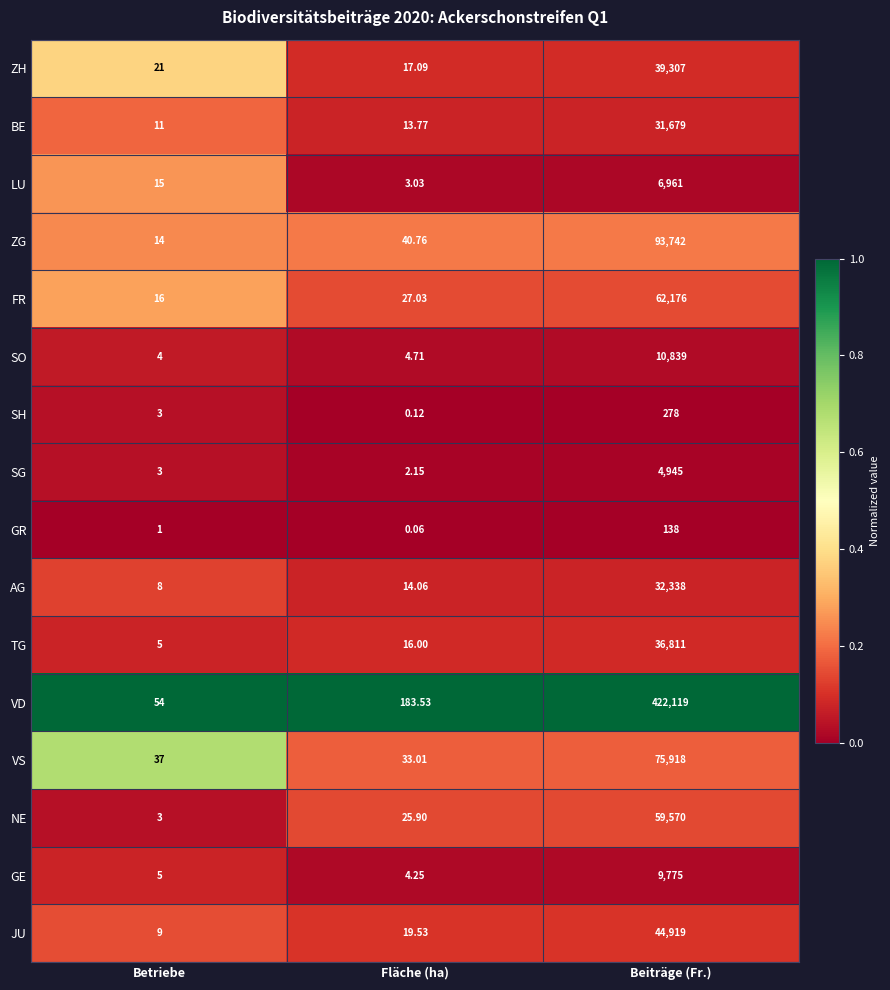

Which series has the largest total across all categories?

VD